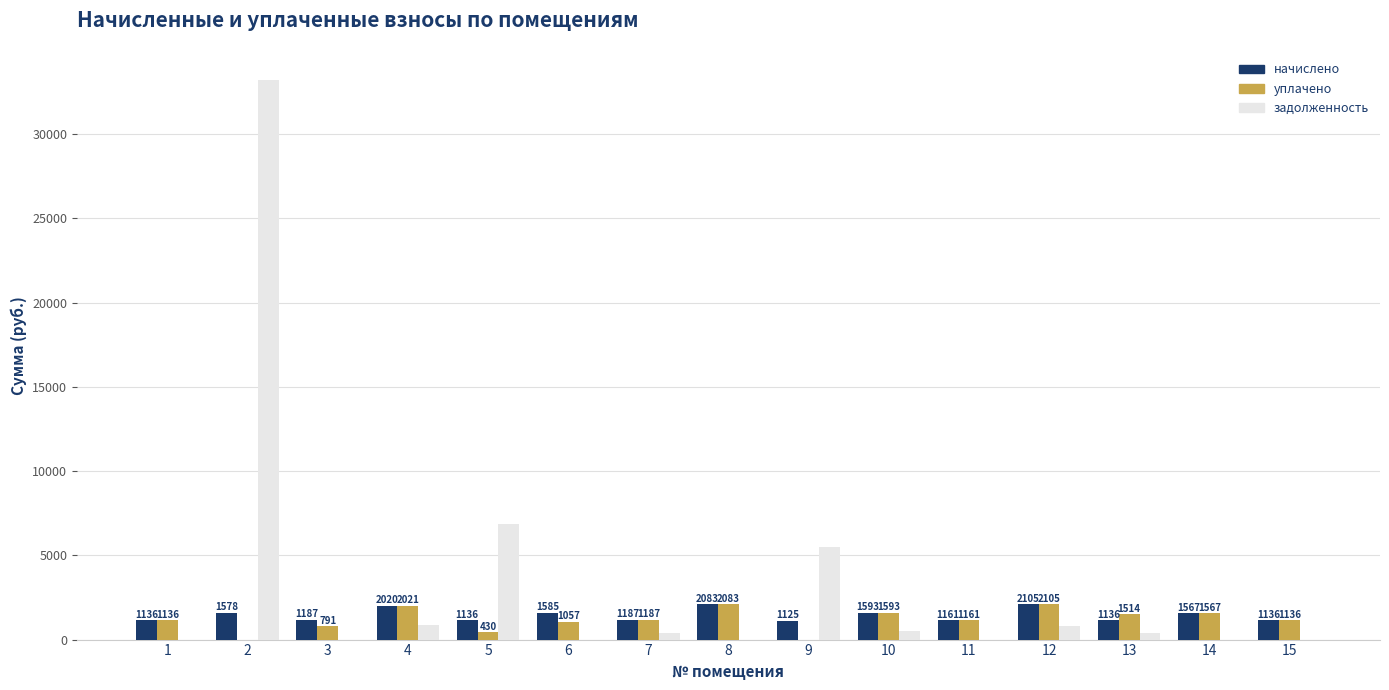

At which label does задолженность first exceed 378?

2